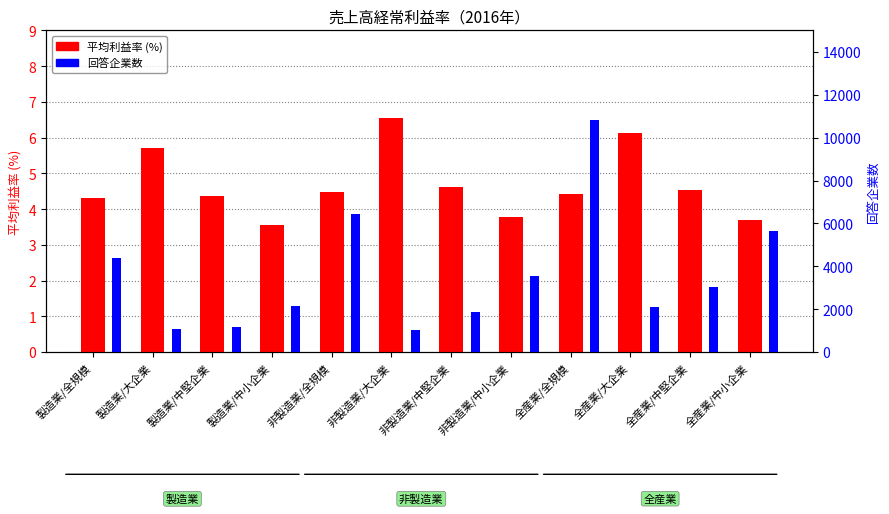

Reading left to right, transcribe all the data shown in this chart.

平均利益率: 4.3	5.7	4.4	3.5	4.5	6.6	4.6	3.8	4.4	6.1	4.5	3.7
回答企業数: 4382.0	1079.0	1165.0	2138.0	6417.0	1037.0	1851.0	3529.0	10799.0	2116.0	3016.0	5667.0